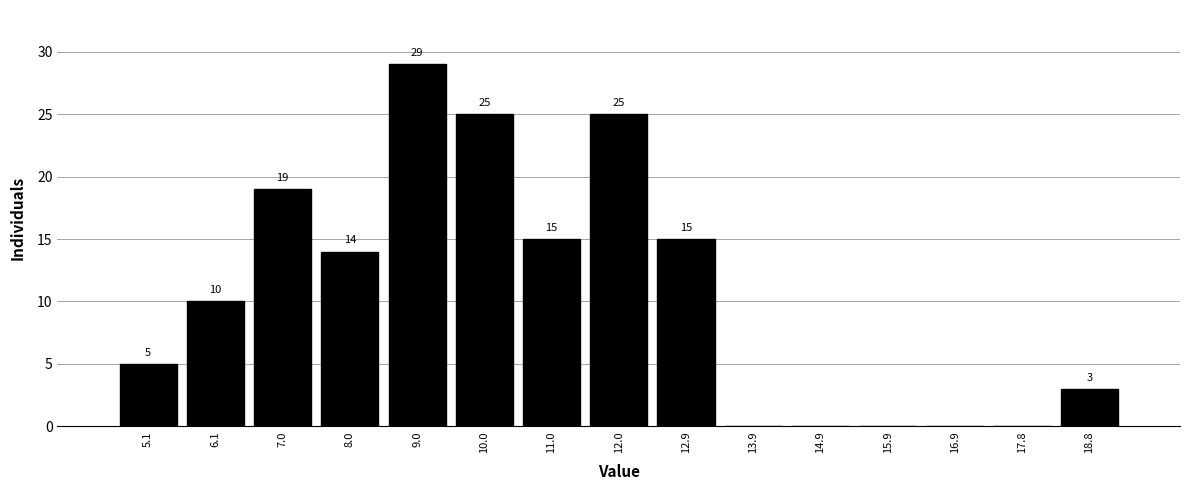

Over which range of the x-axis is the bar tallest?

8.52 to 9.50